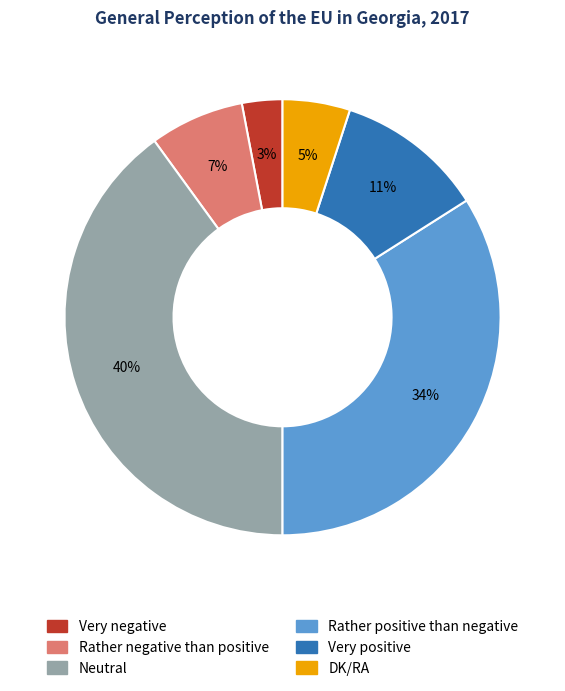

What is the ratio of the value at DK/RA to the value at Very negative?

1.7